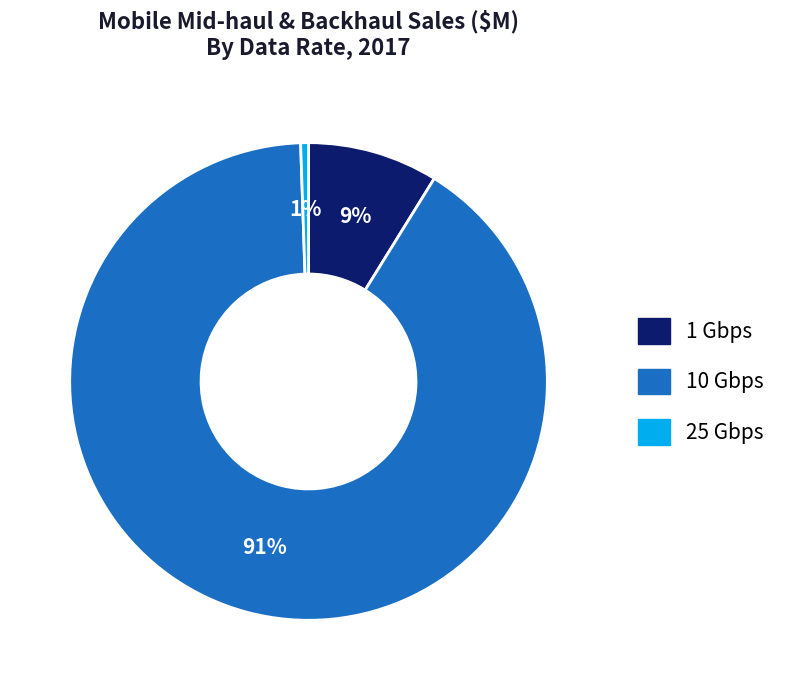

To the nearest percent, what is the average slice percentage?

33%